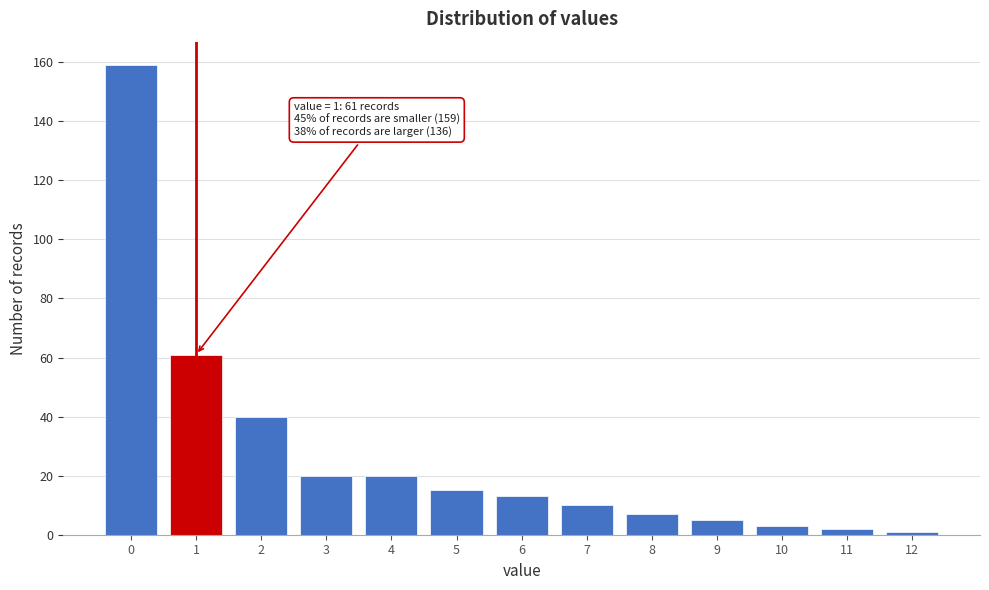

Reading right to left, transcribe all the data shown in this chart.

1	2	3	5	7	10	13	15	20	20	40	61	159